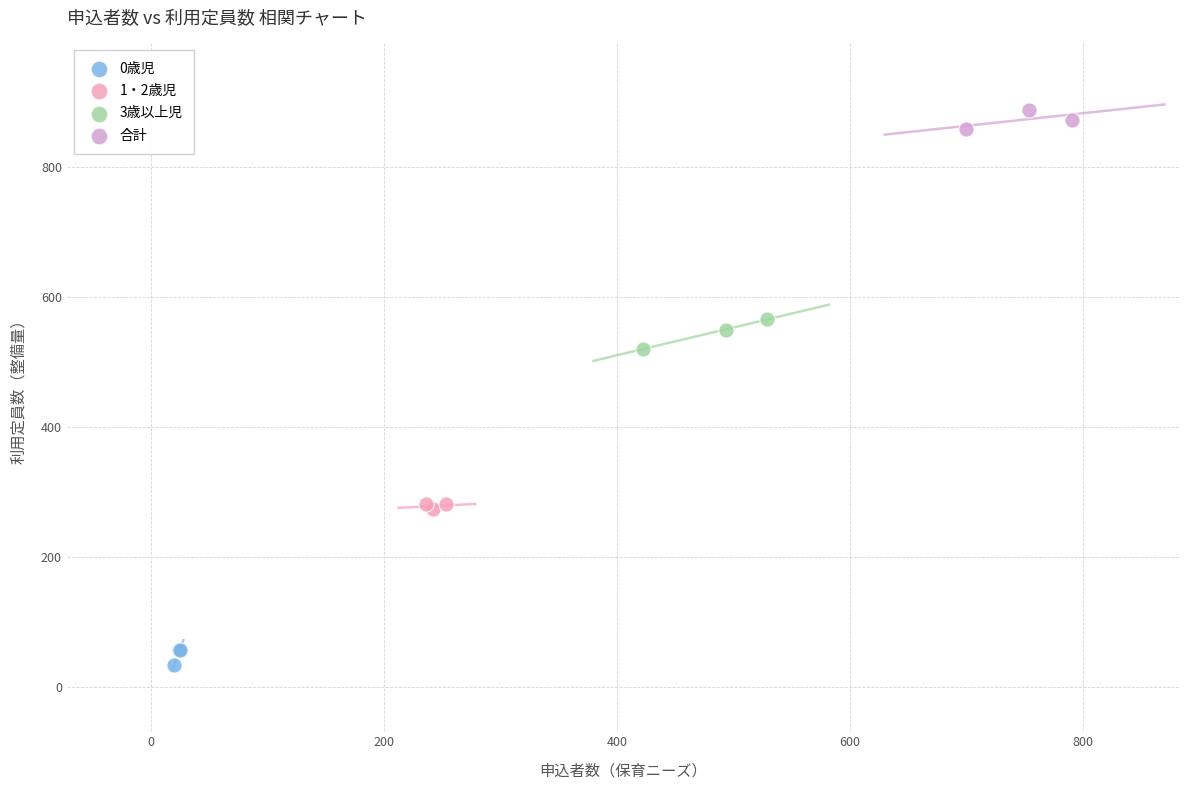

Which series contains the lowest Y value?

0歳児